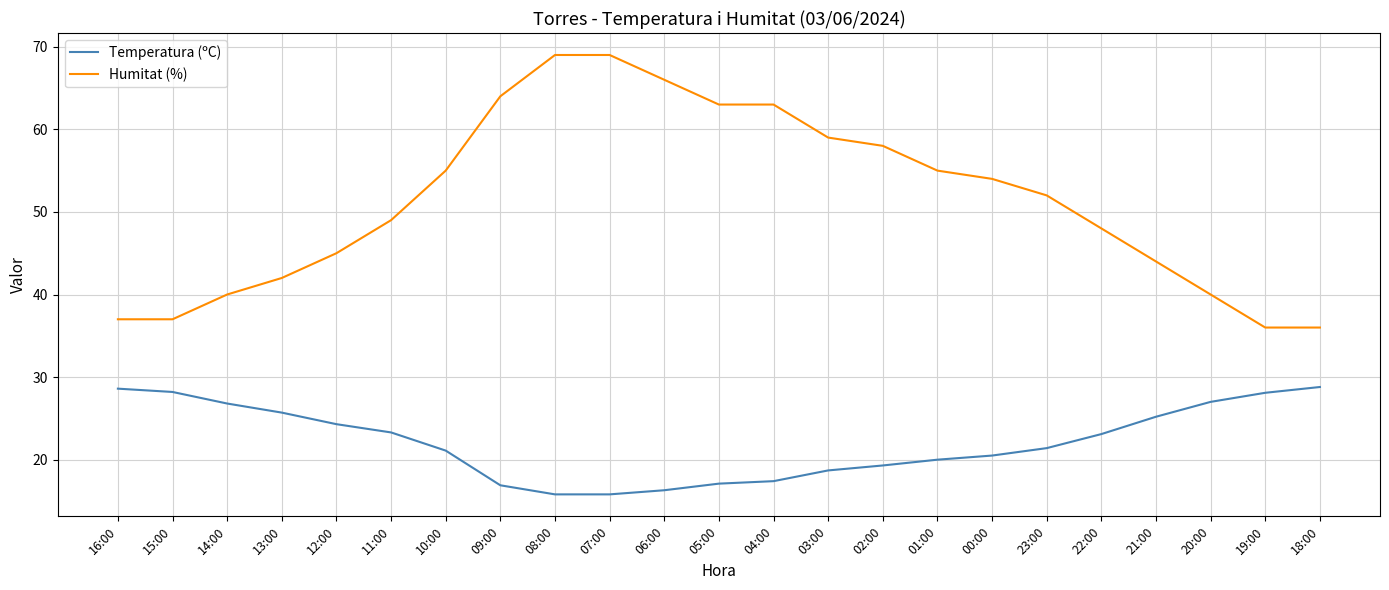

What position from the left is 03:00?

14